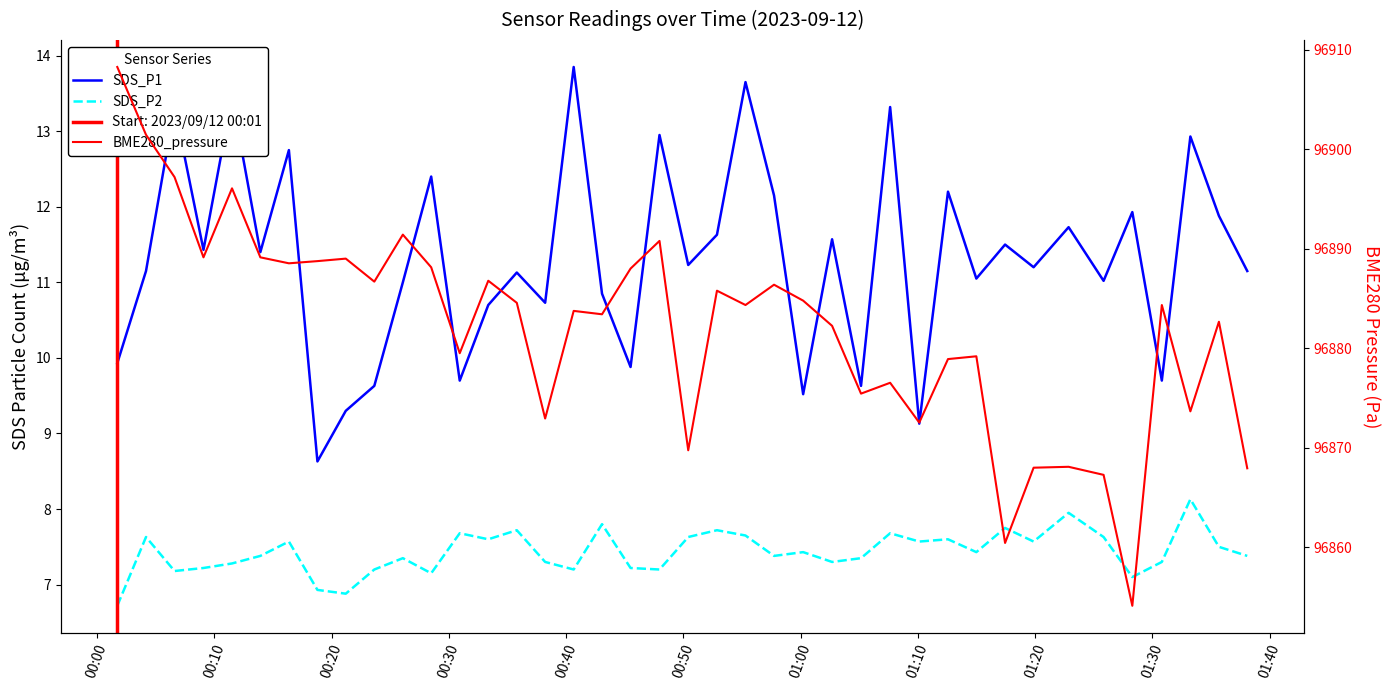

True or false: SDS_P2 and BME280_pressure intersect in this chart.

False